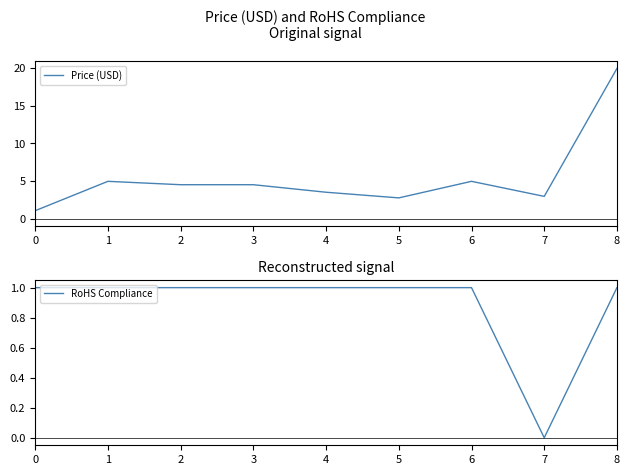

Rank the series by their average value, from highest to lowest.

Price (USD), RoHS Compliance